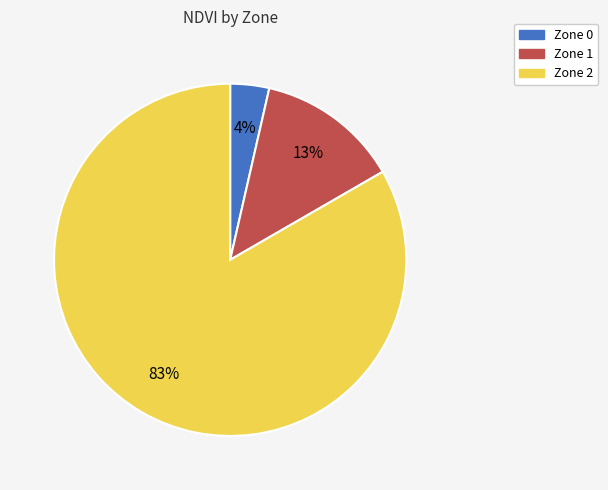

Rank the categories by value from highest to lowest.

Zone 2, Zone 1, Zone 0